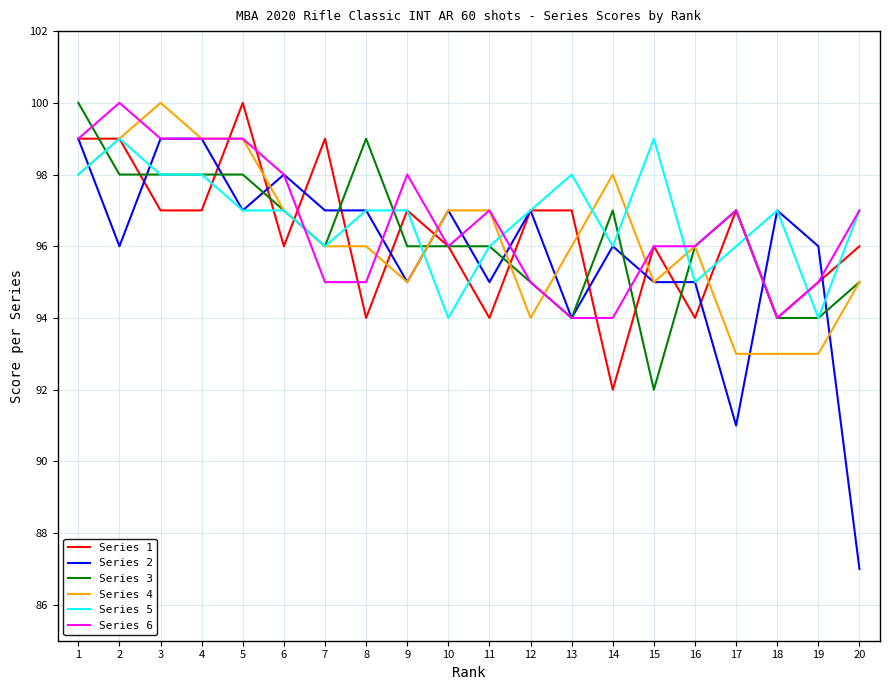

Which series has the largest total across all categories?

Series 5